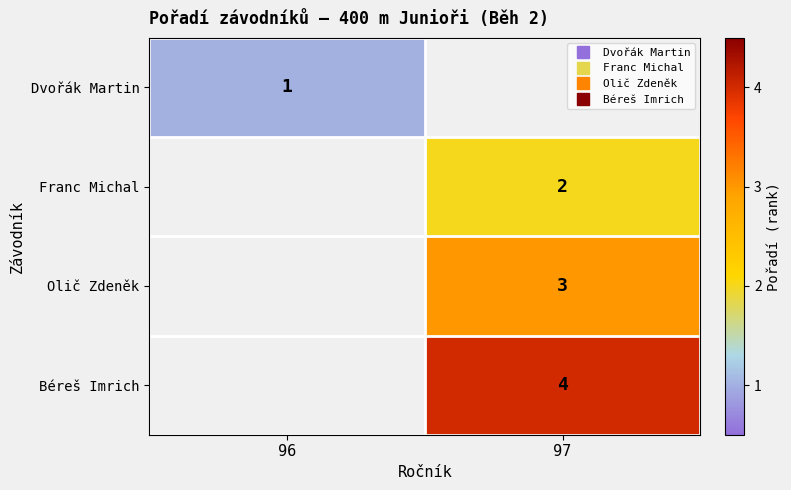

Count the number of data series in this chart.

4